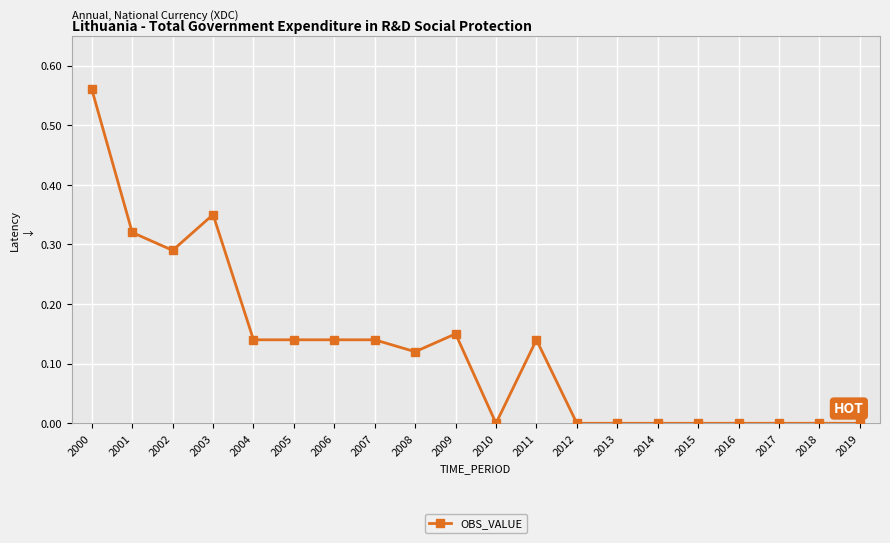

Which category has the highest value across all series?

2000